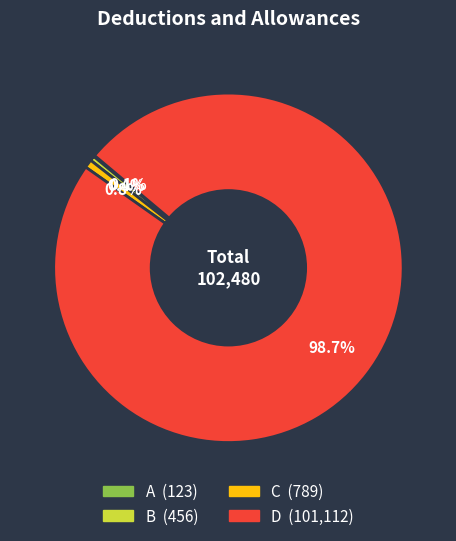

The B slice represents 0% of the pie. True or false?

True